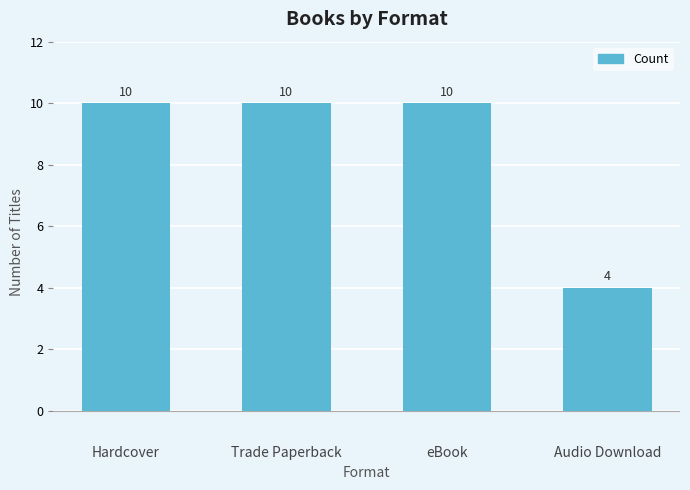

Count the values in the range 10 to 11.

3